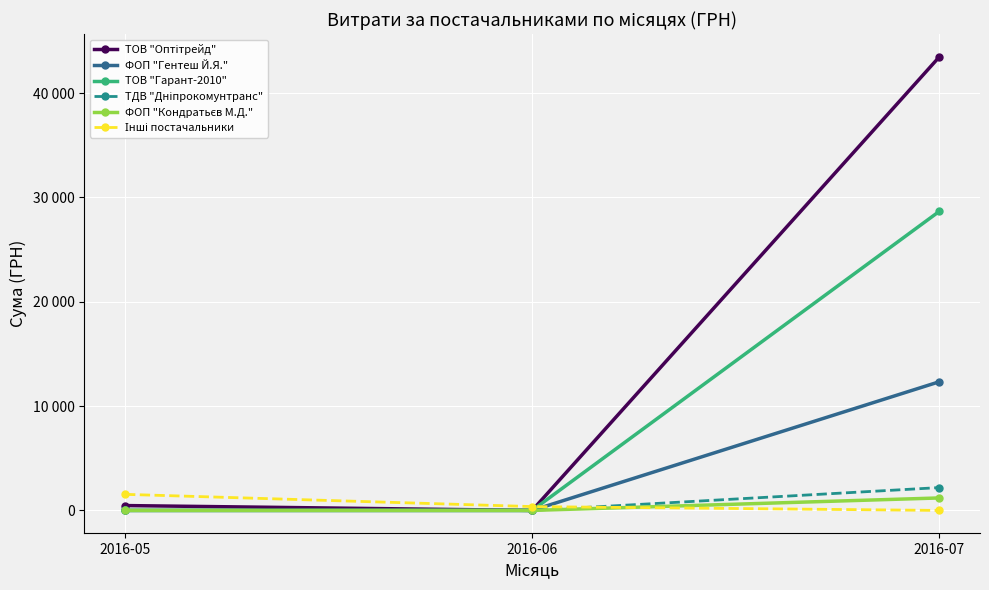

Rank the categories by ТОВ "Оптітрейд" value from highest to lowest.

2016-07, 2016-05, 2016-06